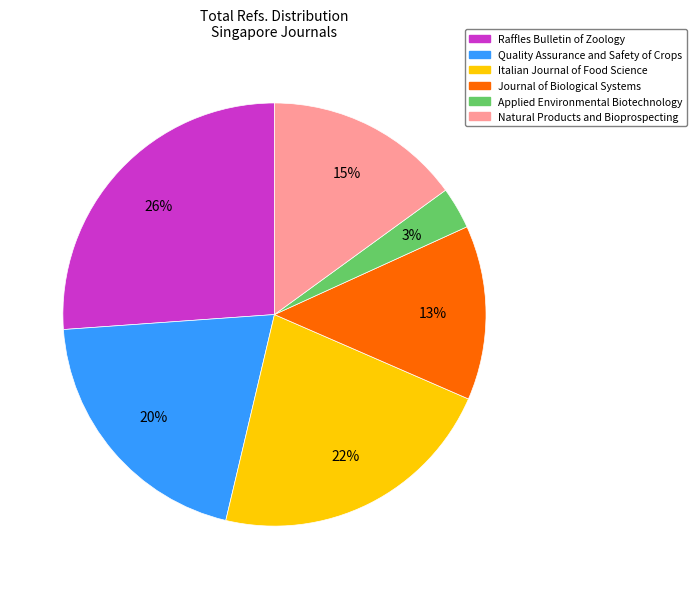

To the nearest percent, what percentage of the pie is Quality Assurance and Safety of Crops?

20%